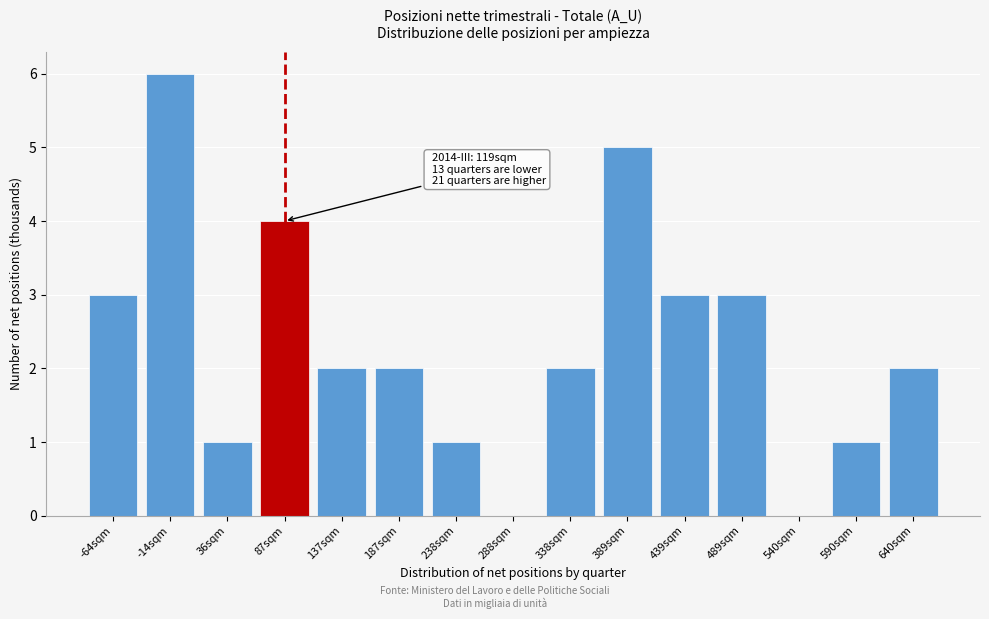

Reading left to right, extract all data points from this chart.

-64sqm=3	-14sqm=6	36sqm=1	87sqm=4	137sqm=2	187sqm=2	238sqm=1	288sqm=0	338sqm=2	389sqm=5	439sqm=3	489sqm=3	540sqm=0	590sqm=1	640sqm=2